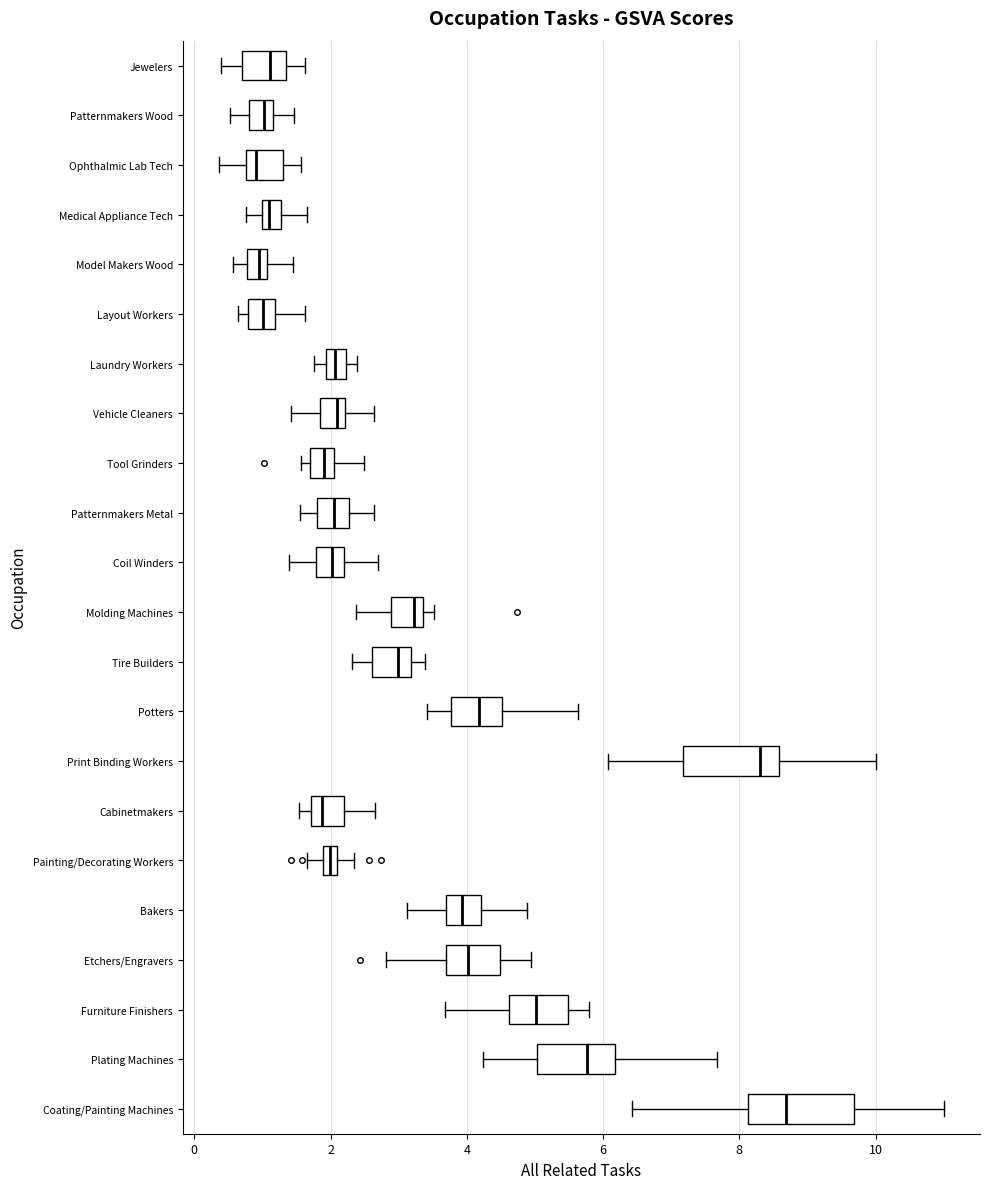

Which box has the furthest to the right median line?

Coating/Painting Machines